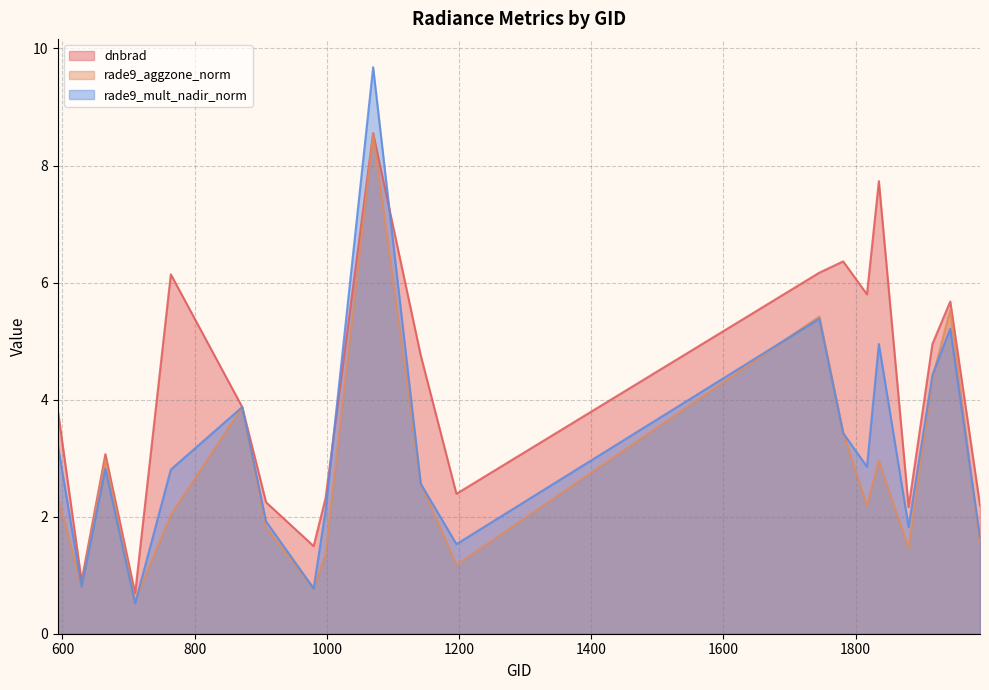

What is the approximate value of dnbrad at 1745?

6.2